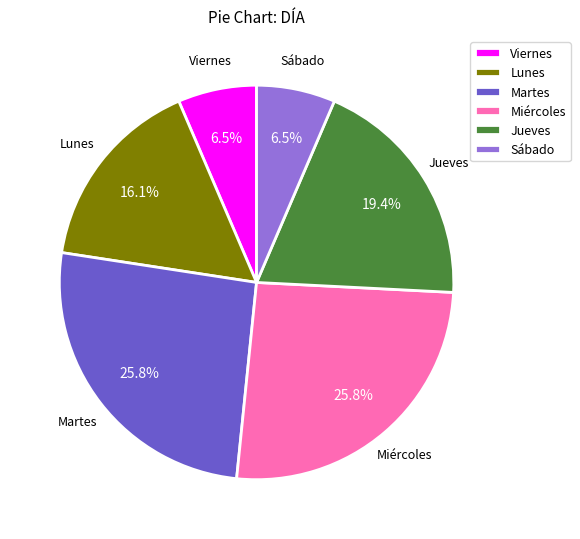

Does Miércoles account for over 50% of the chart?

No